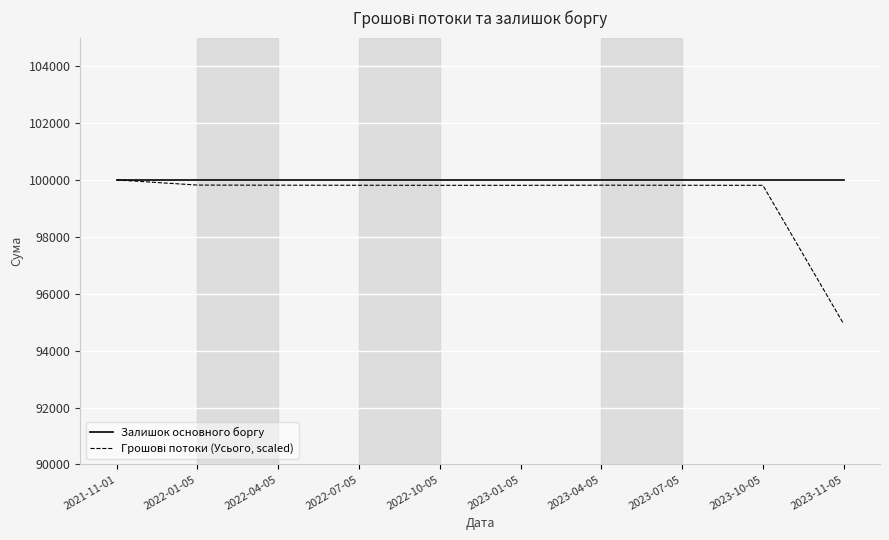

What is the total value across all series at 2023-01-05?

199811.0